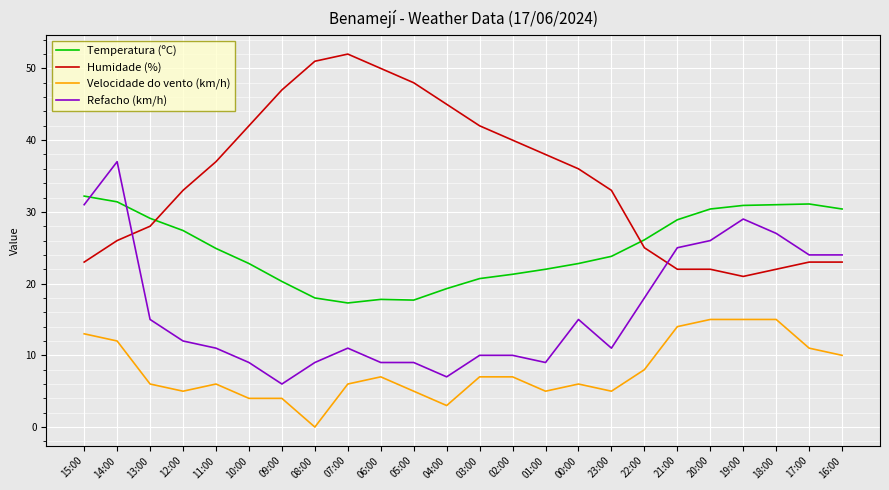

What is the lowest value of the Temperatura (ºC) series?

17.3